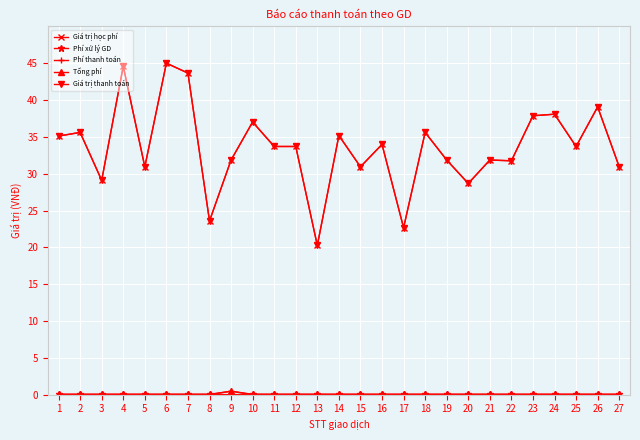

Where is Phí xử lý GD nearest to the value 0?

9